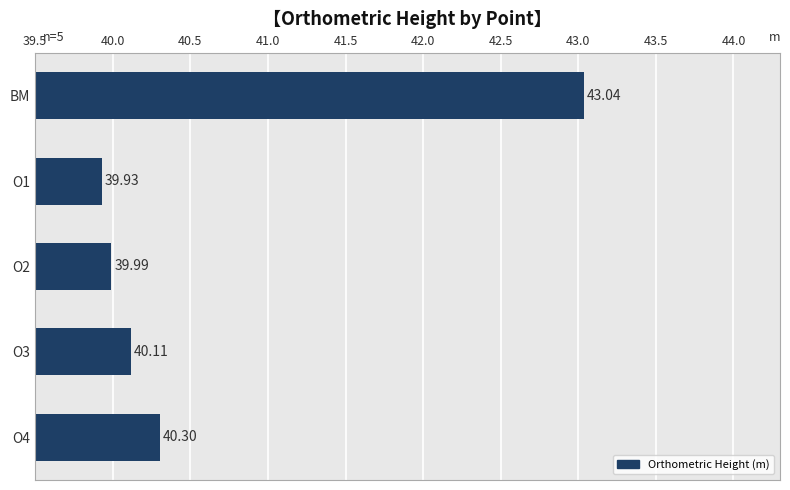

Which has a higher value, O2 or O3?

O3